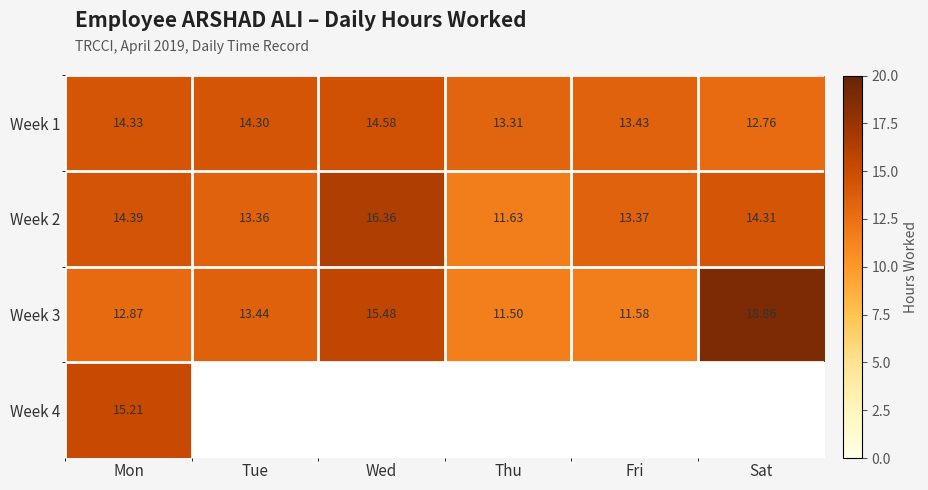

What is the sum of the Week 3 values at Wed and Thu?

27.0